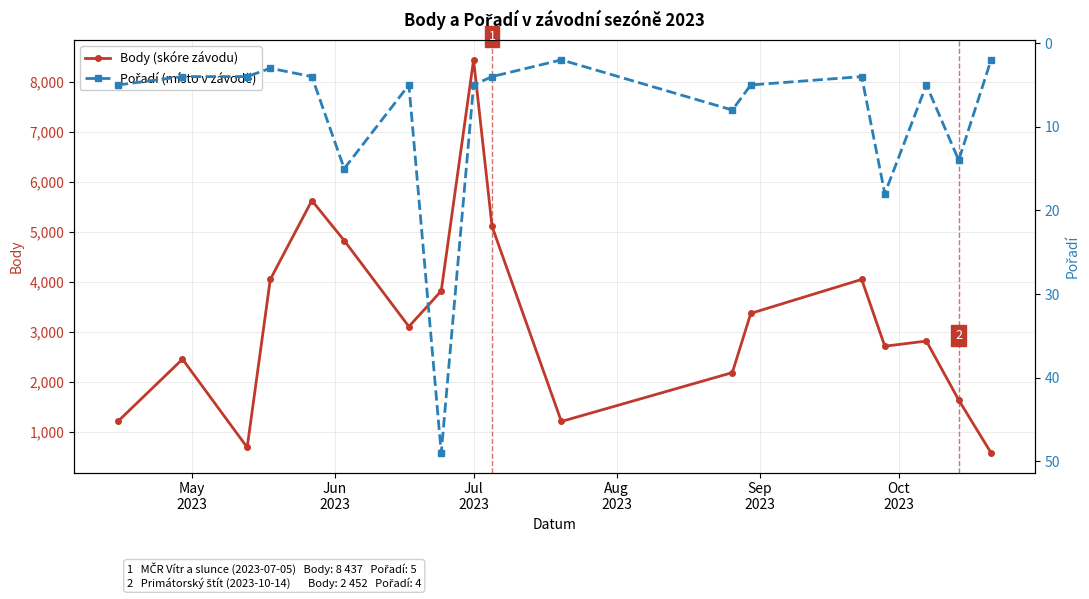

What is the value of the Body (skóre závodu) point at the 16th from the left?

2814